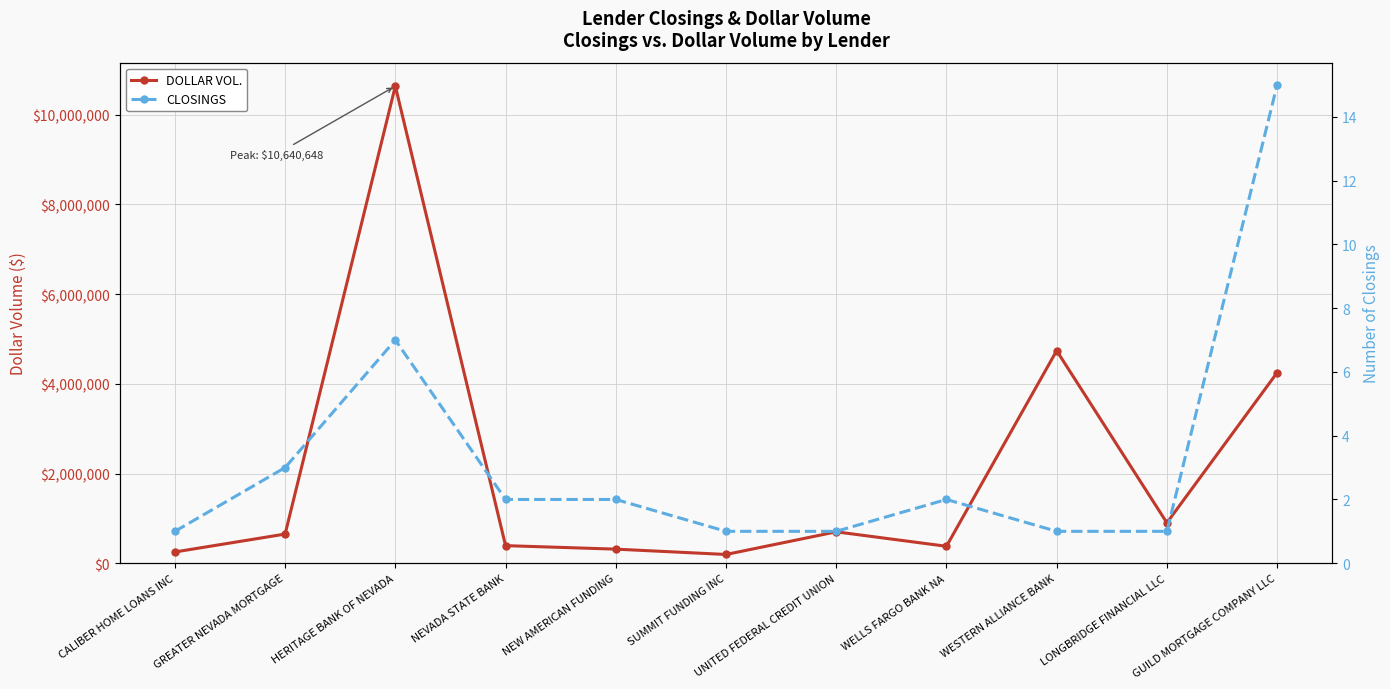

At CALIBER HOME LOANS INC, list the series in order from largest to smallest.

DOLLAR VOL., CLOSINGS